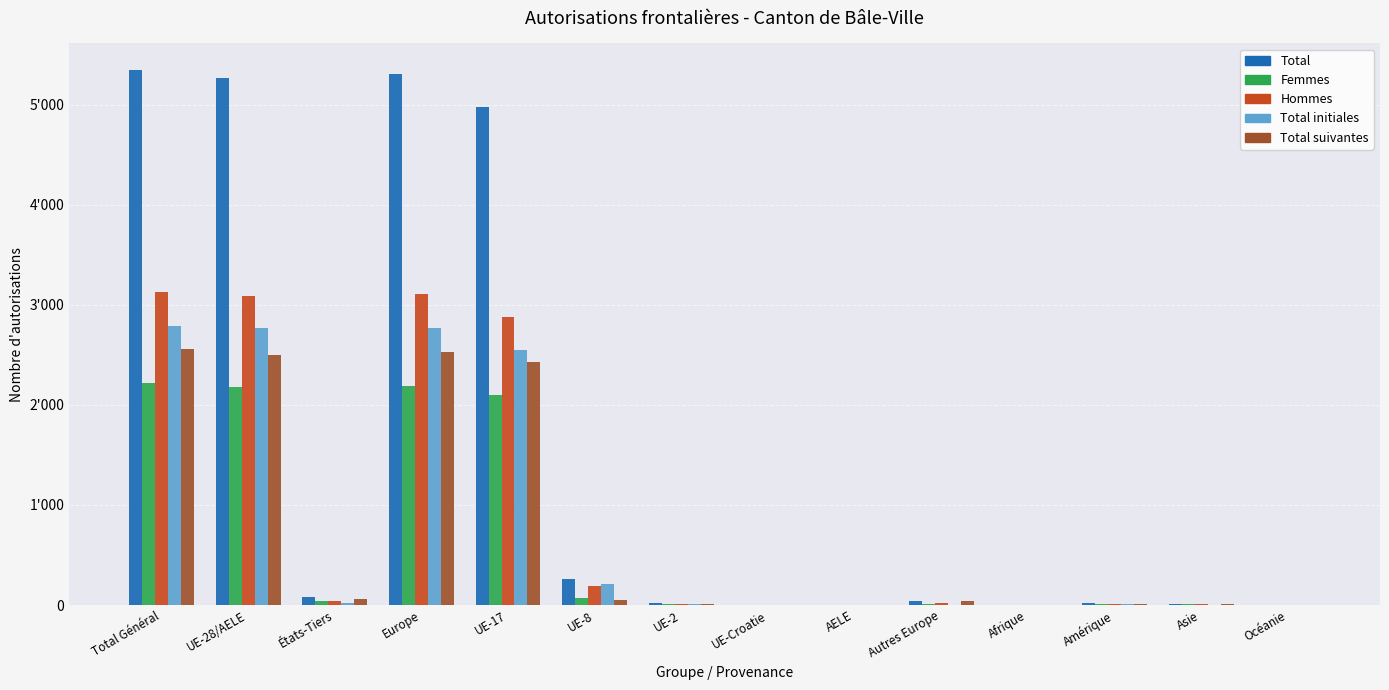

Where does the Total suivantes series first go above 36?

Total Général